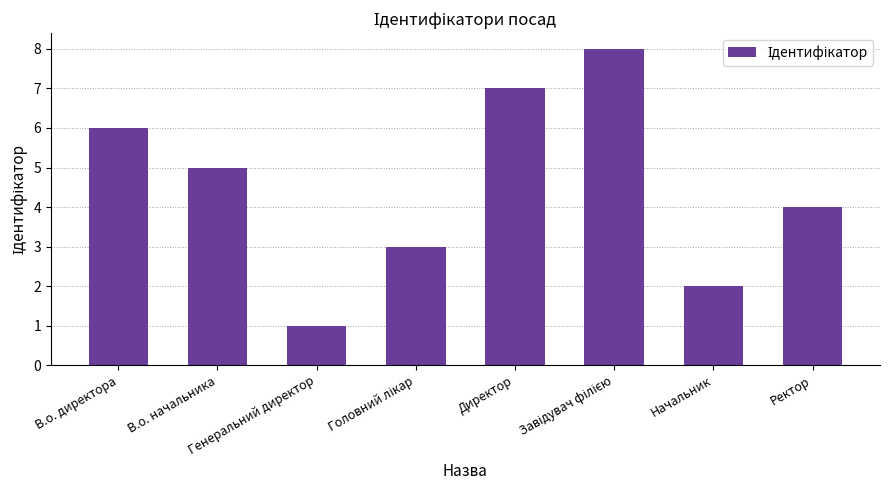

How many values are between 3 and 7?

5